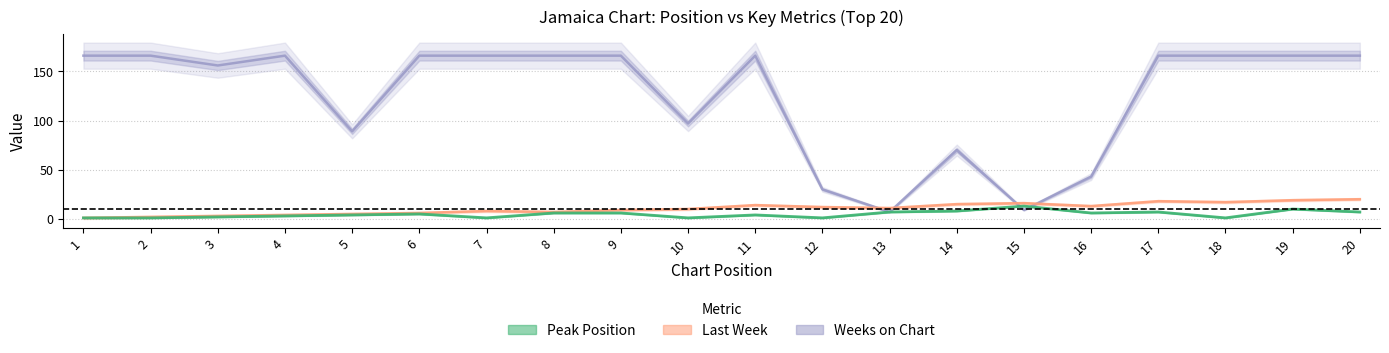

Is it true that Last Week equals 2.0 at 2?

True